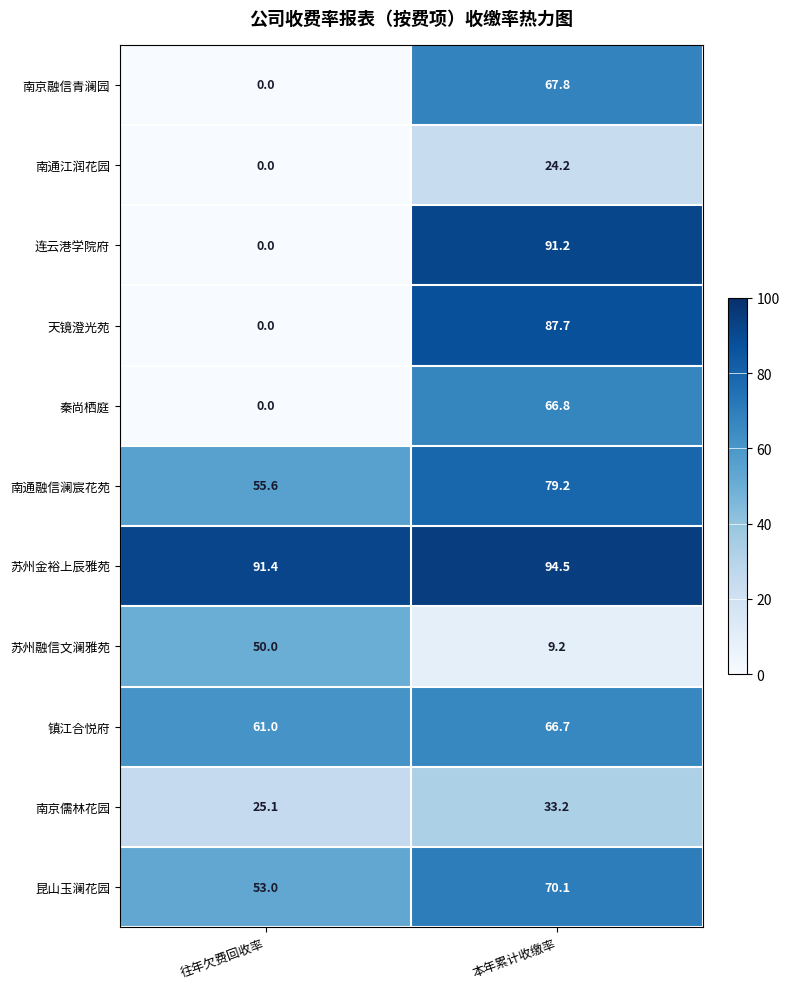

At which label does 苏州金裕上辰雅苑 first exceed 94?

本年累计收缴率